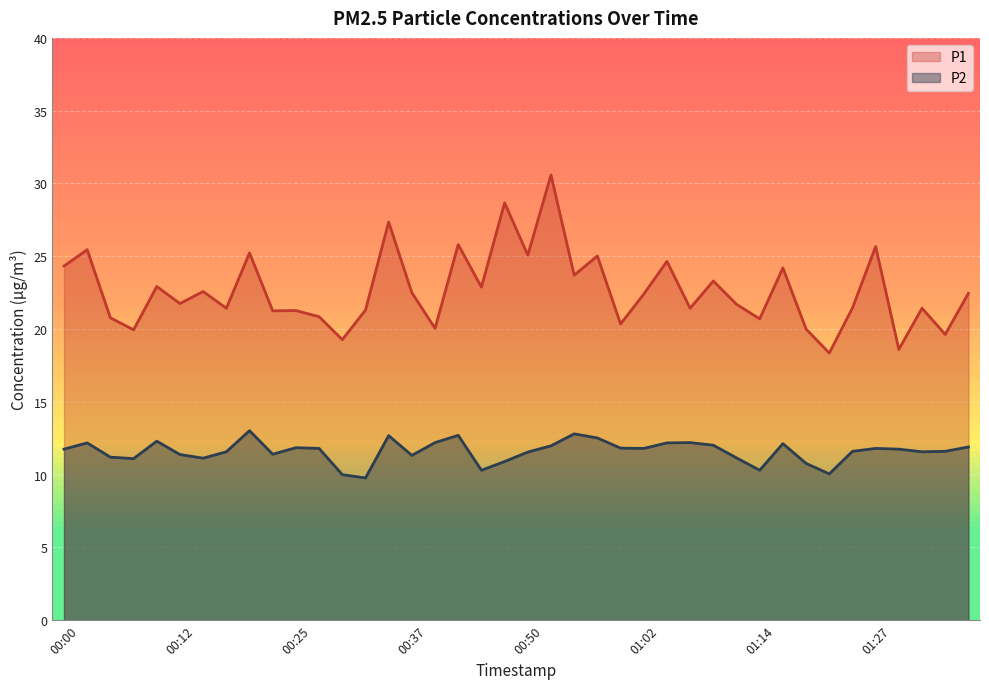

True or false: P1 has a value of 22.5 at 00:37.

True